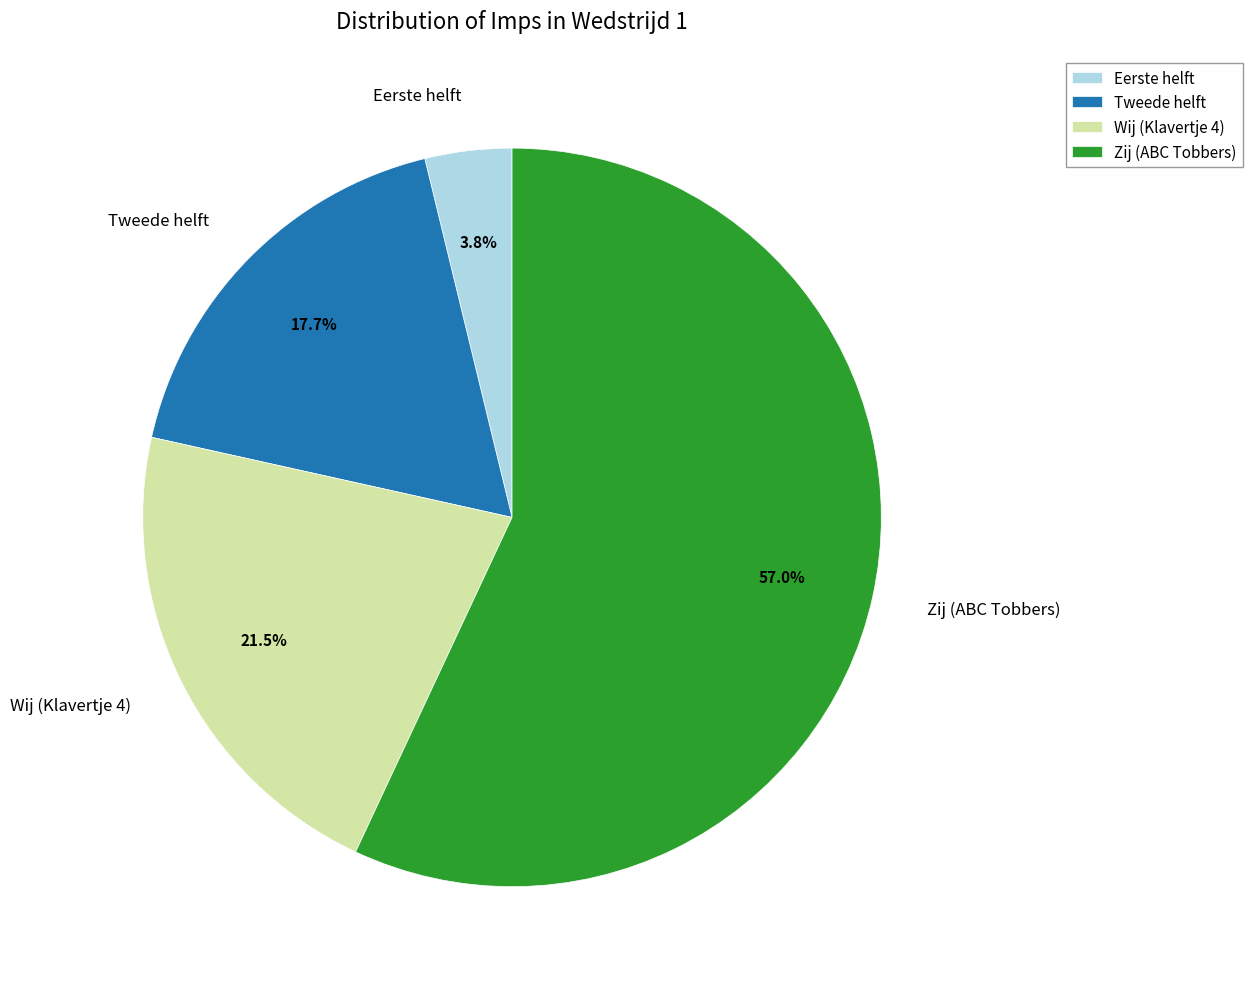

To the nearest percent, what is the difference between the Tweede helft and Zij (ABC Tobbers) slice percentages?

39%